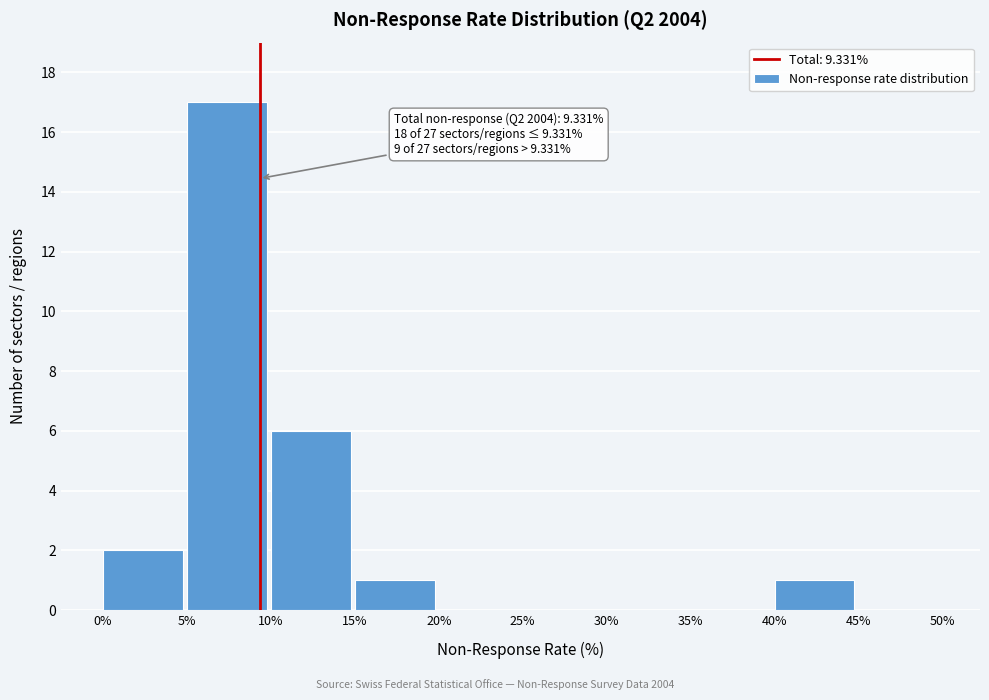

Over which range of the x-axis is the bar tallest?

5% to 10%